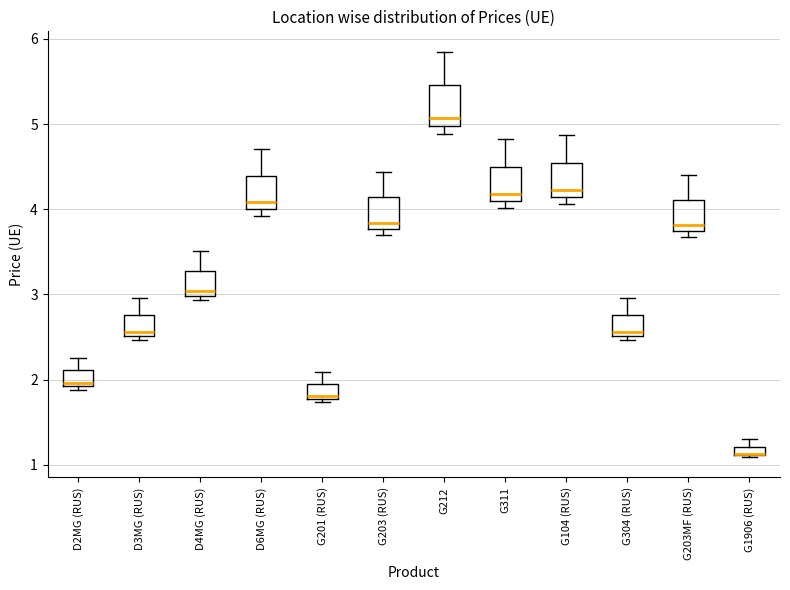

Where is the lower edge of the box for D4MG (RUS) on the y-axis? The values are not printed on the chart, so give them approximately, as read against the axis.

3.0